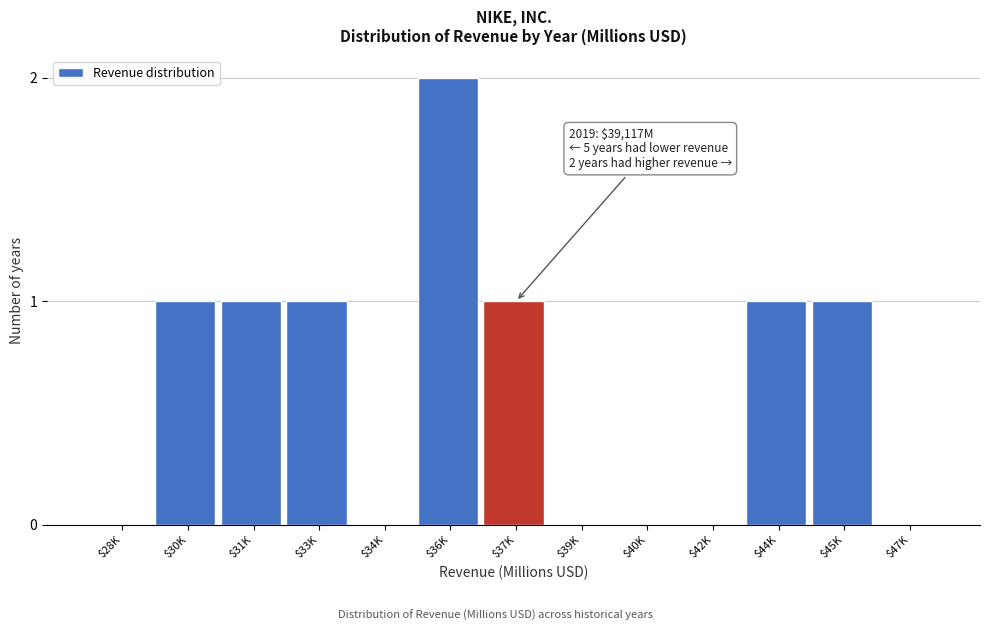

Which label corresponds to the largest value in the chart?

$36K